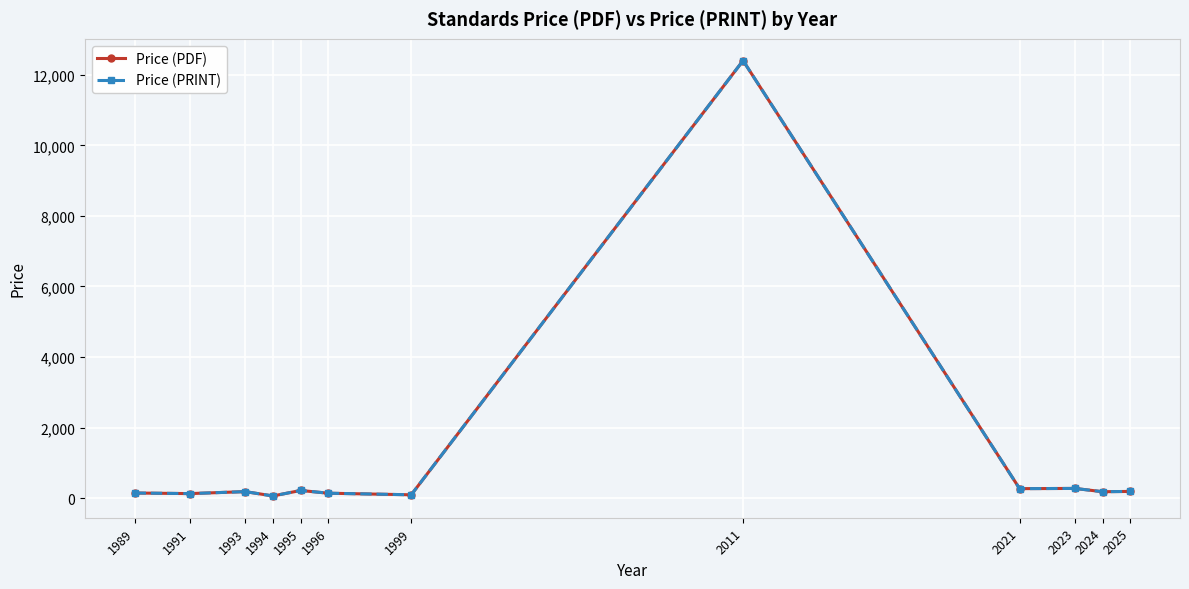

True or false: Price (PDF) and Price (PRINT) intersect in this chart.

False